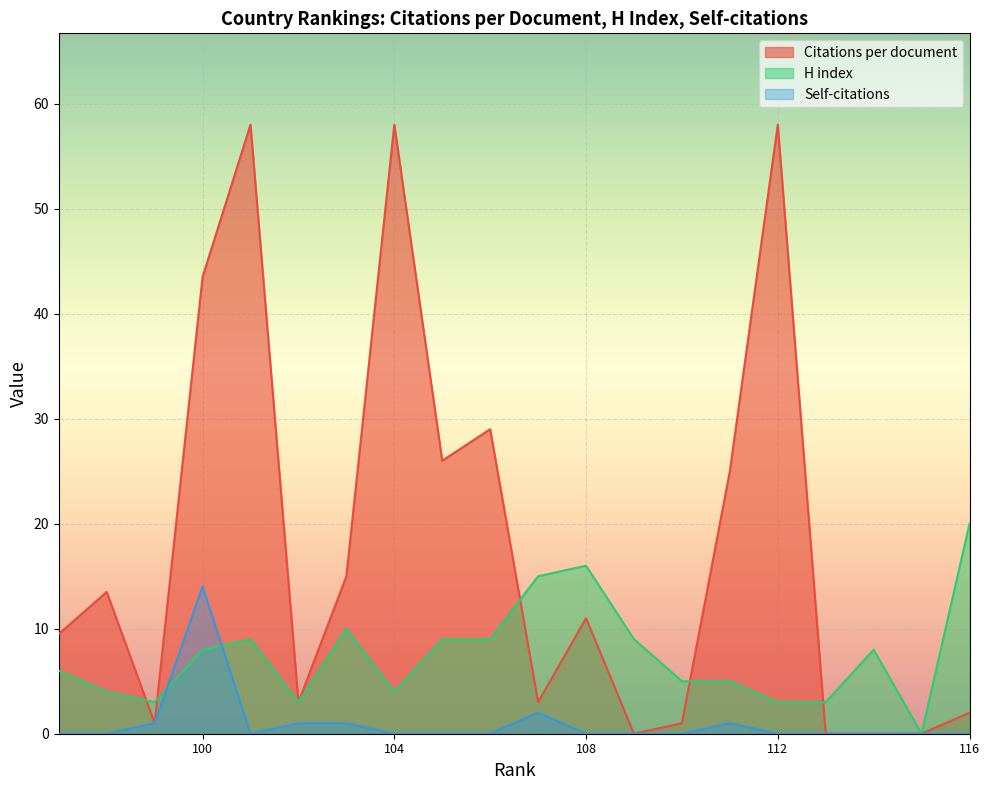

What is the difference between the maximum and minimum values in the Self-citations series?

14.0